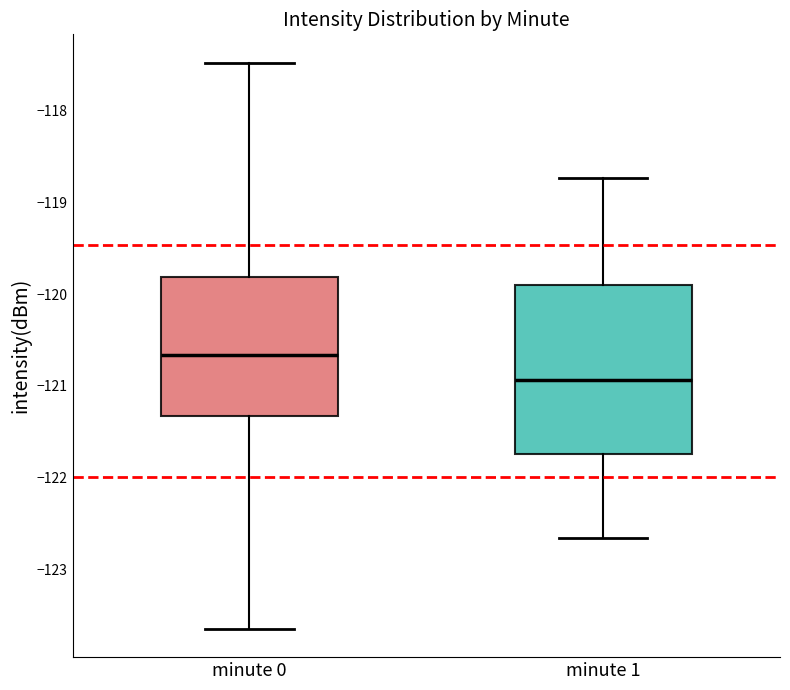

Reading left to right, transcribe this box plot: for each box, give where its median line is, the range the box spans, and where its two whiskers end, as read against the y-axis. The values are not printed on the chart, so give them approximately, as read against the axis.

minute 0: median -120.7, box -121.3 to -119.8, whiskers -123.6 to -117.5
minute 1: median -120.9, box -121.7 to -119.9, whiskers -122.7 to -118.7